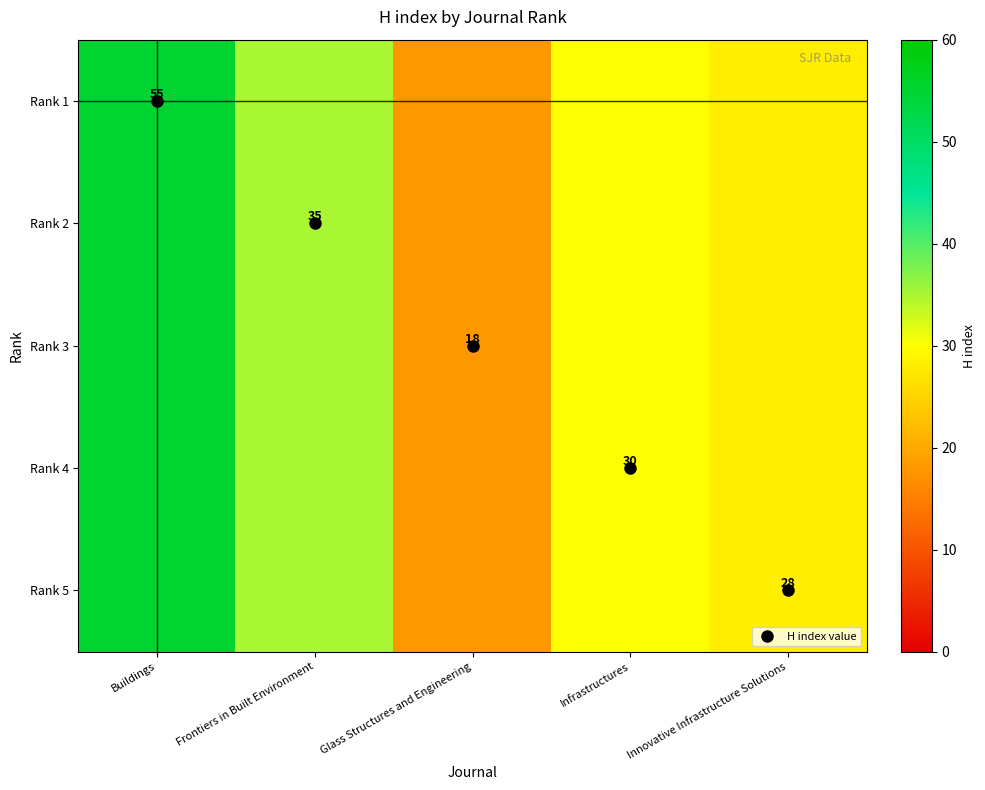

The value of Rank 5 at Infrastructures is 30. True or false?

True